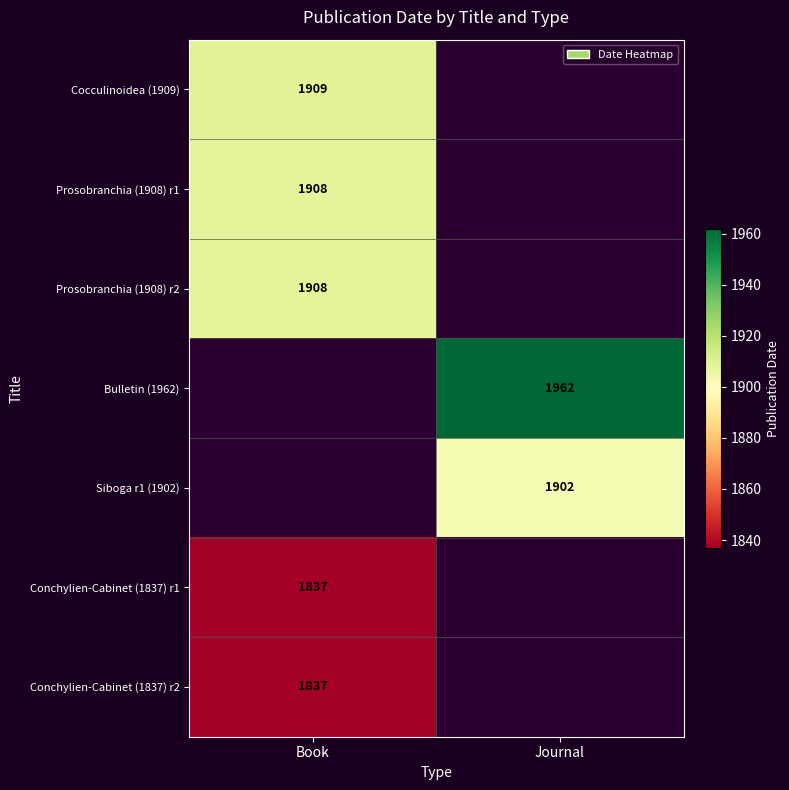

At how many categories does at least one series exceed 1948?

1